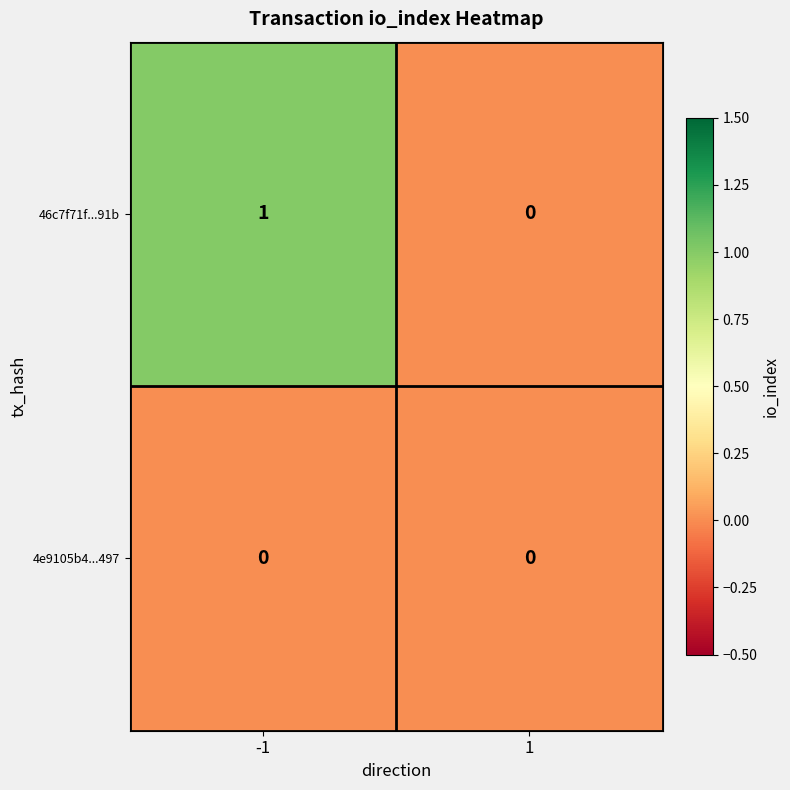

Between -1 and 1, which series saw the biggest shift?

46c7f71f...91b